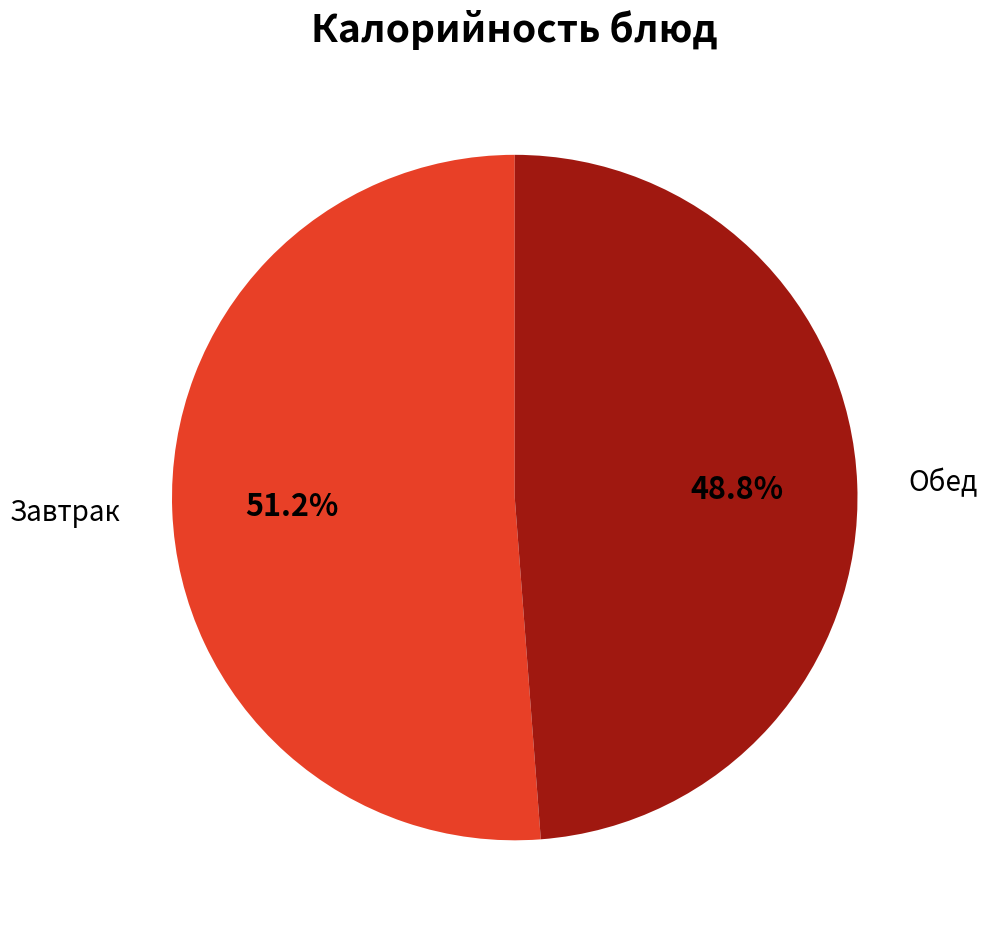

Is there a majority slice in this chart?

Yes